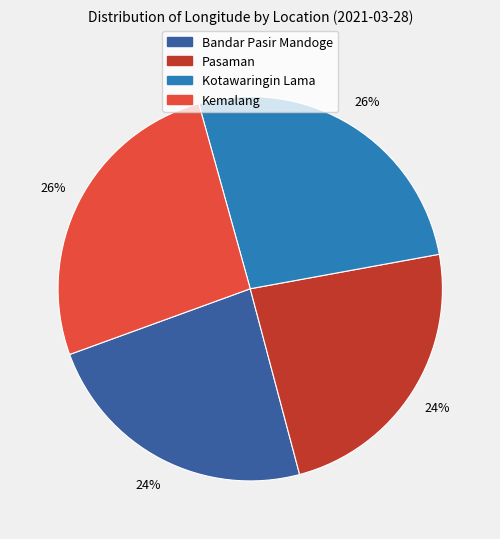

To the nearest percent, what is the average slice percentage?

25%